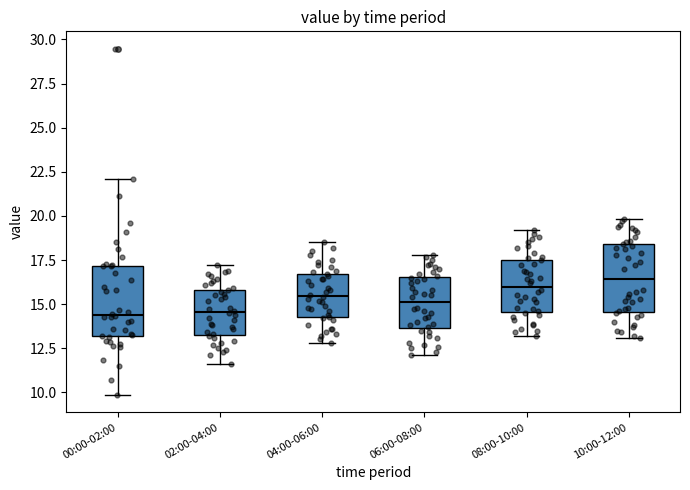

Where is the upper edge of the box for 10:00-12:00 on the y-axis? The values are not printed on the chart, so give them approximately, as read against the axis.

18.5